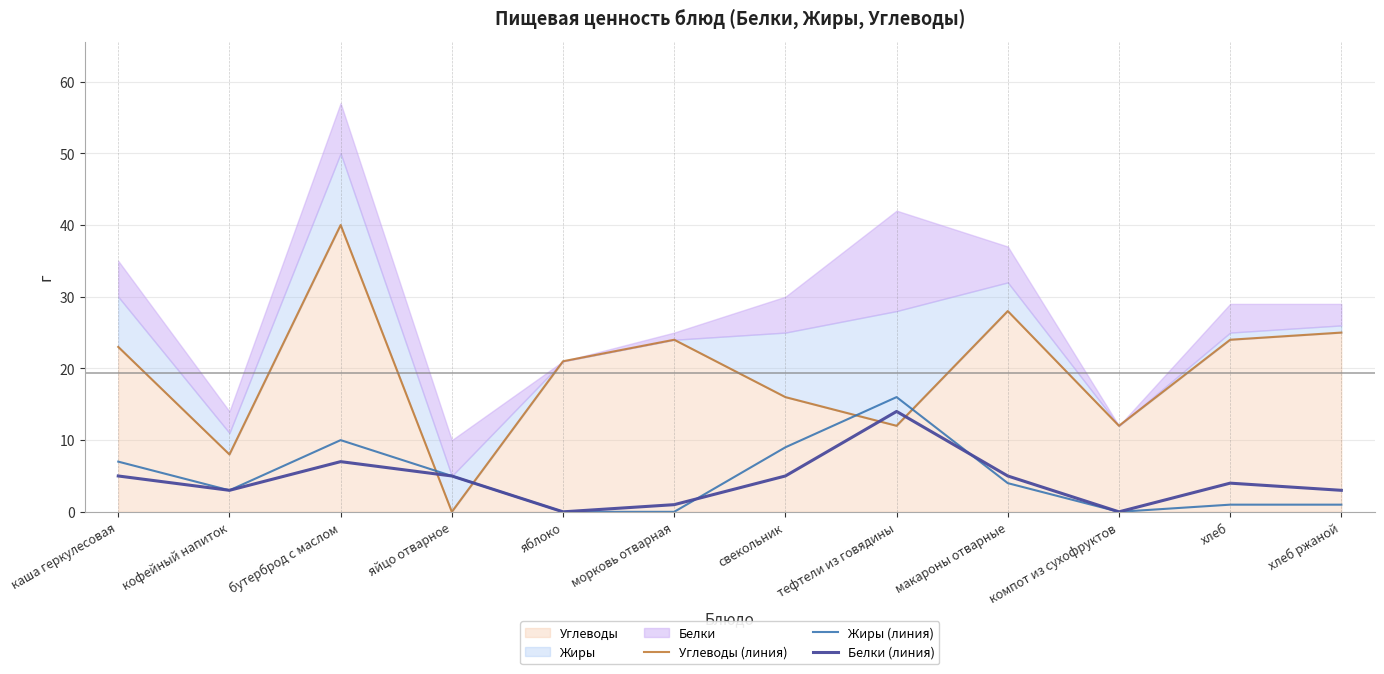

Which category has the lowest value in the Жиры (линия) series?

яблоко